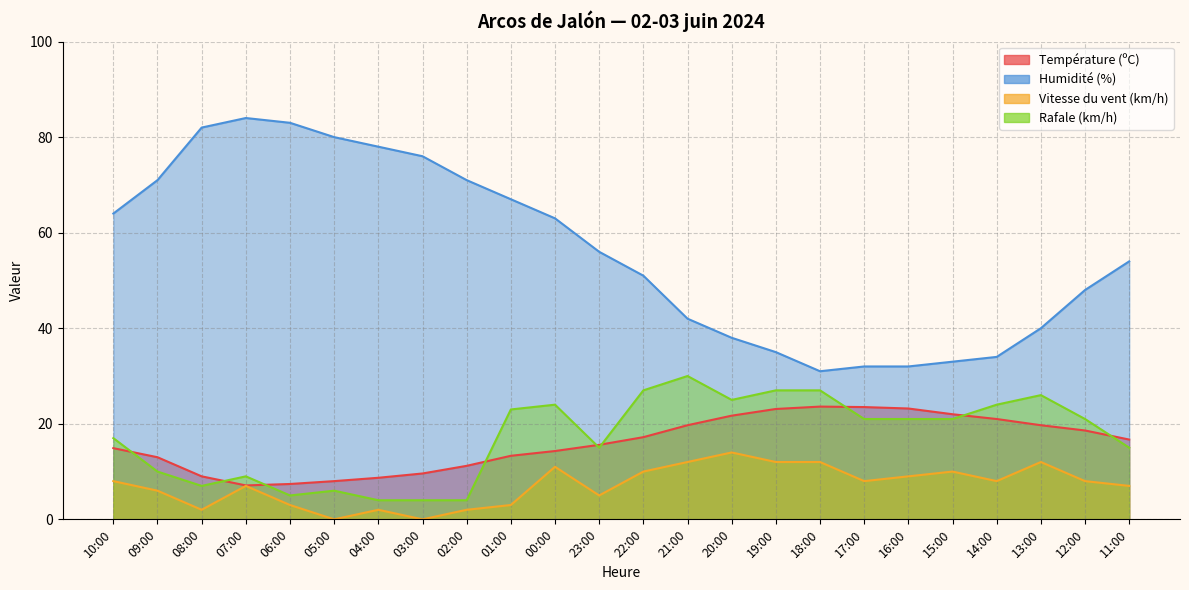

Rank the series at 14:00 from lowest to highest value.

Vitesse du vent (km/h), Température (ºC), Rafale (km/h), Humidité (%)